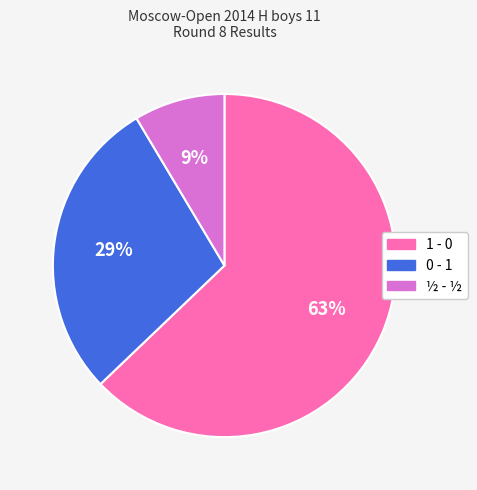

Is the sum of 0 - 1 and ½ - ½ greater than half?

No